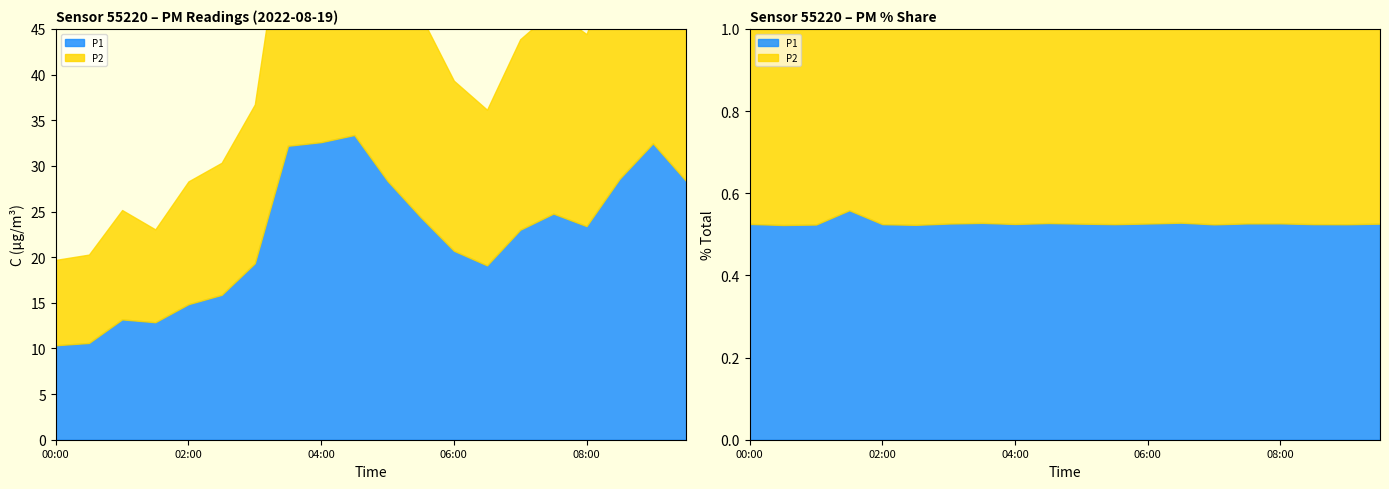

What is the difference between the P2 values at 03:30 and 09:00?

0.6